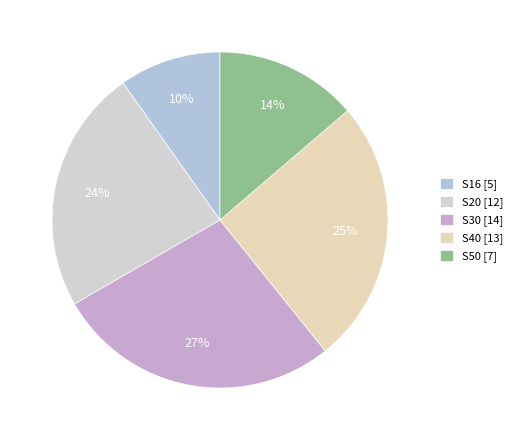

Is the sum of S20 and S50 greater than half?

No